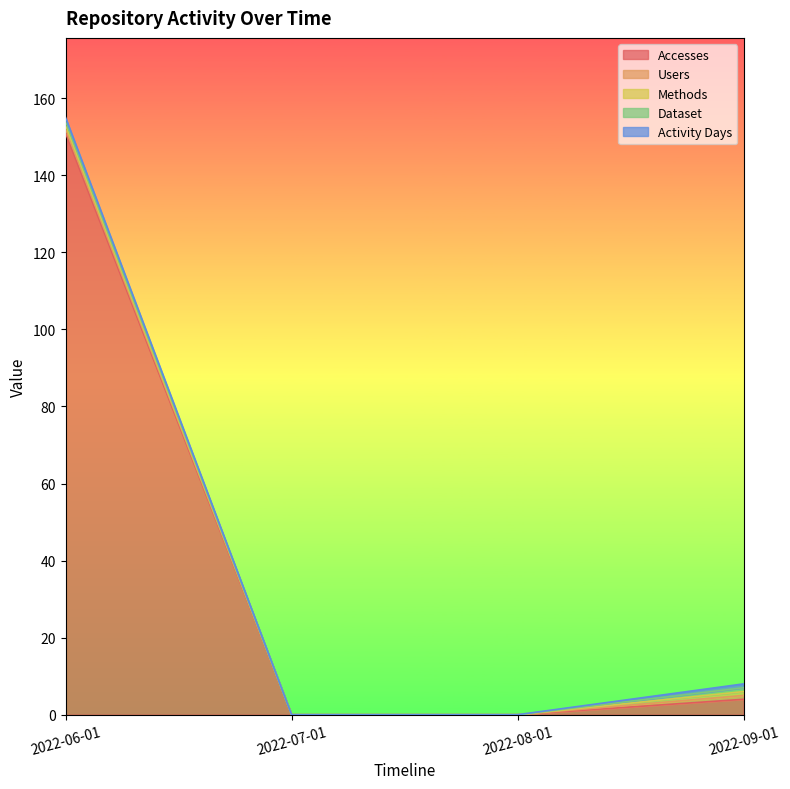

Which category has the lowest value across all series?

2022-07-01